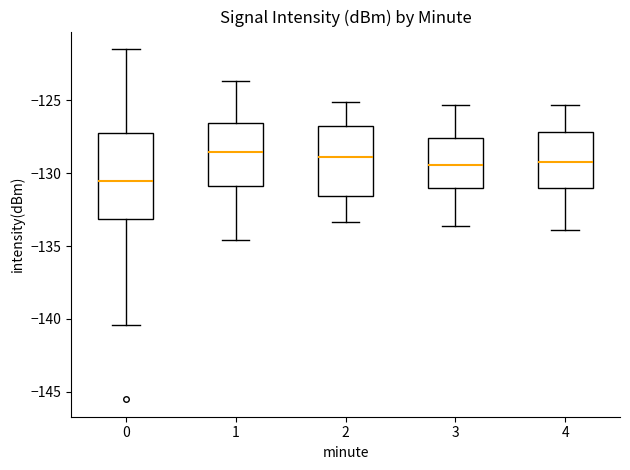

Comparing the boxes themselves (not the whiskers), which one is the tallest?

0